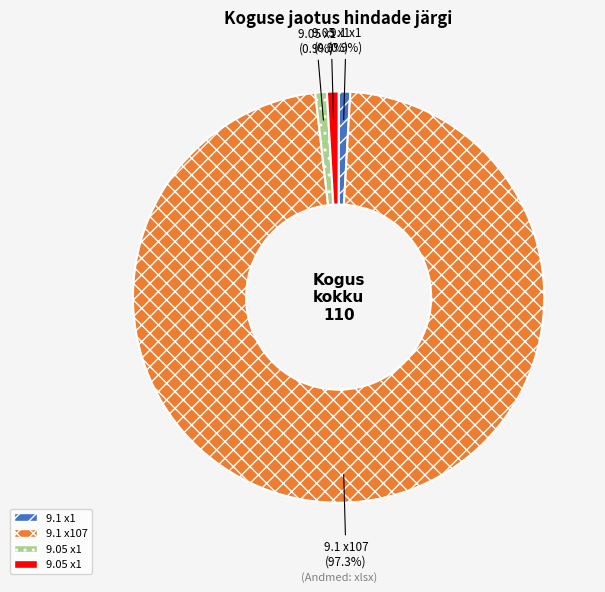

Is there a majority slice in this chart?

Yes